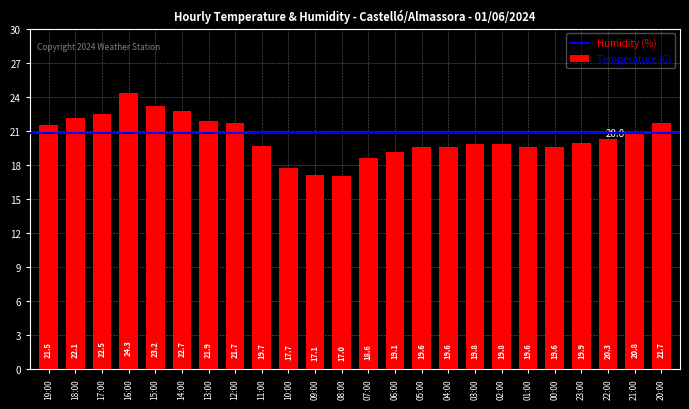

What is the sum of the values at 04:00 and 08:00?

36.6